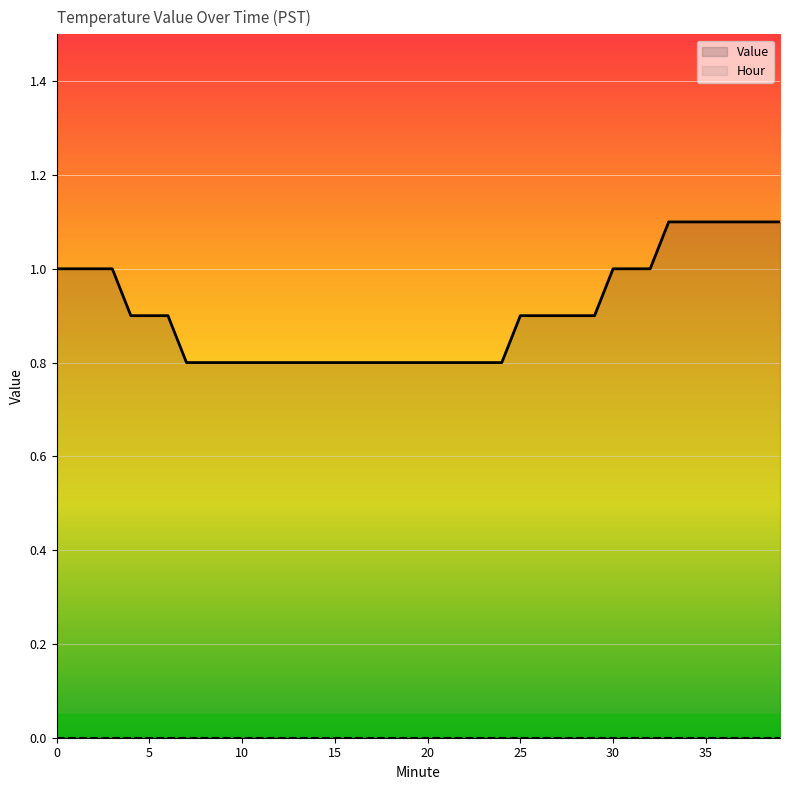

Rank the categories by value from highest to lowest.

33, 34, 35, 36, 37, 38, 39, 0, 1, 2, 3, 30, 31, 32, 4, 5, 6, 25, 26, 27, 28, 29, 7, 8, 9, 10, 11, 12, 13, 14, 15, 16, 17, 18, 19, 20, 21, 22, 23, 24